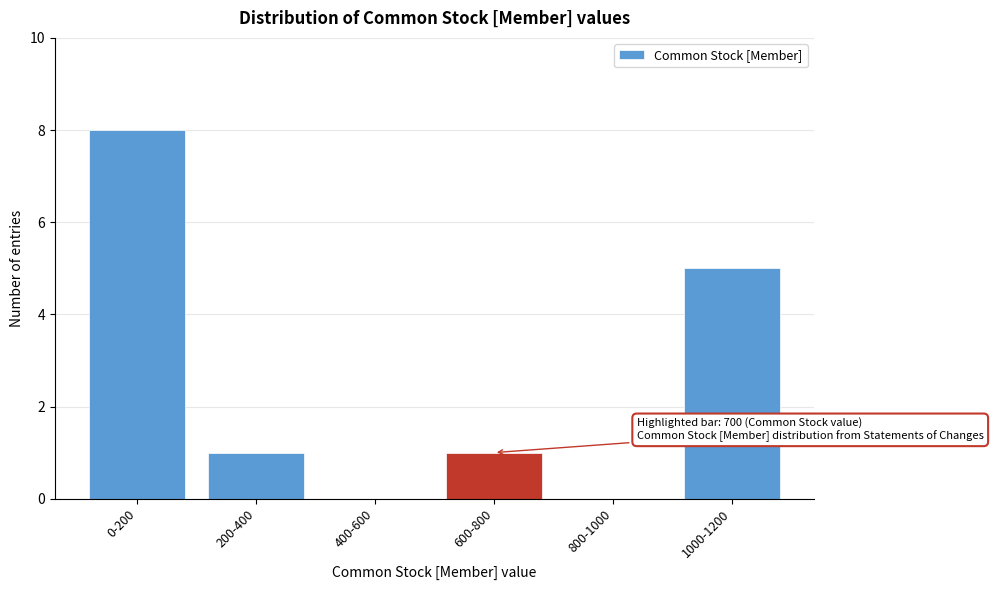

Reading left to right, list all the values displayed in this chart.

0-200=8	200-400=1	400-600=0	600-800=1	800-1000=0	1000-1200=5